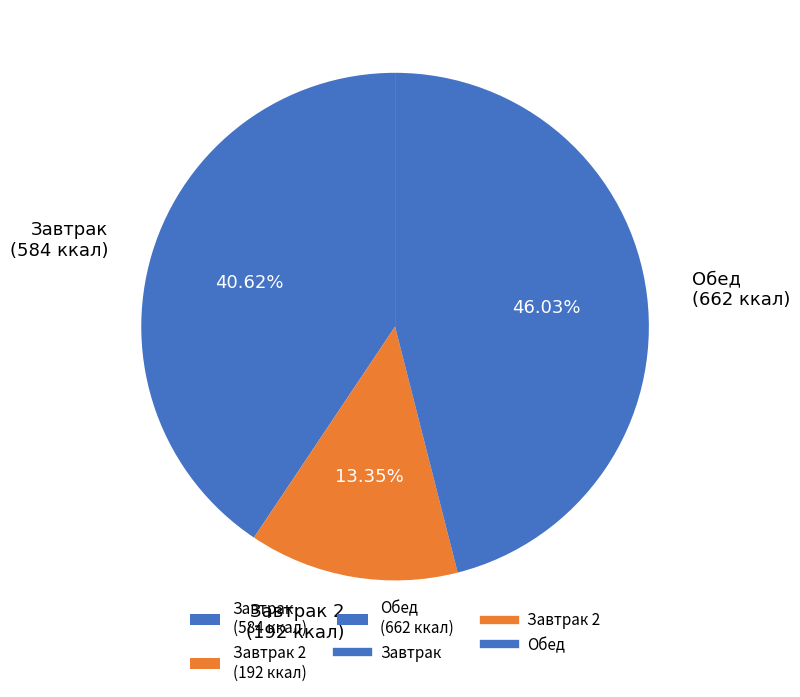

Which slice is the smallest?

Завтрак 2 (192 ккал)